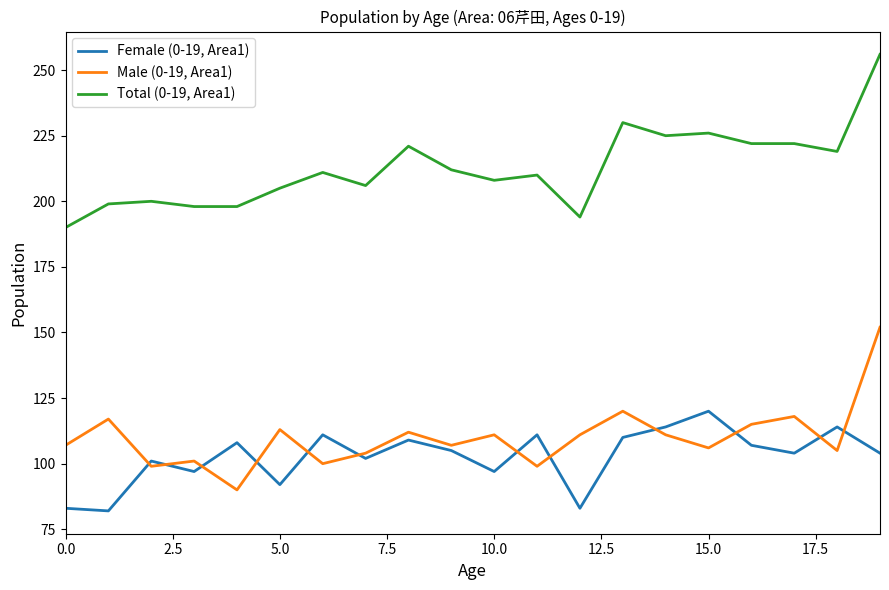

What is the sum of all Total (0-19, Area1) values?

4252